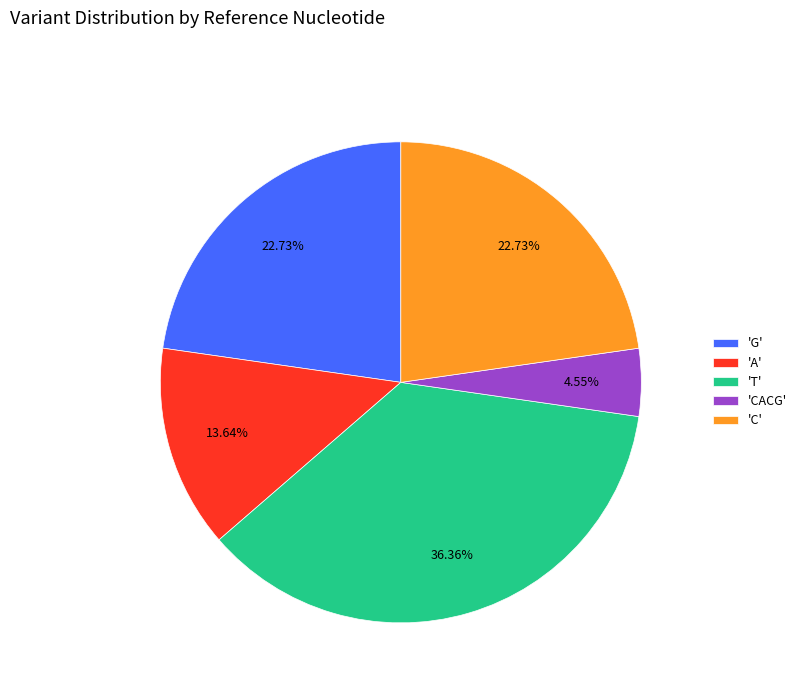

Between 'T' and 'A', which is larger?

'T'